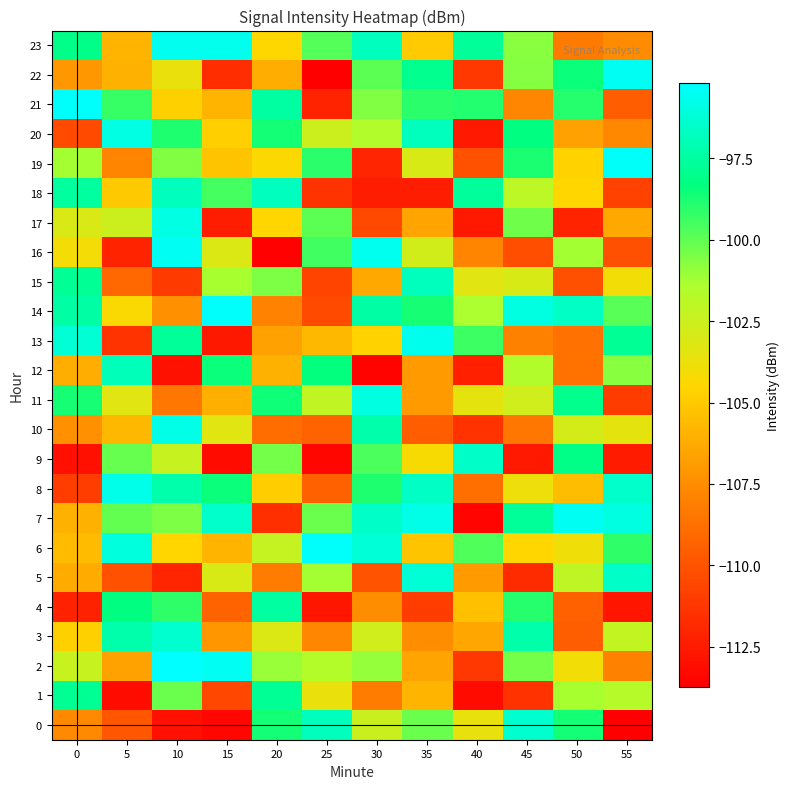

Between 0 and 40, which is larger?

40